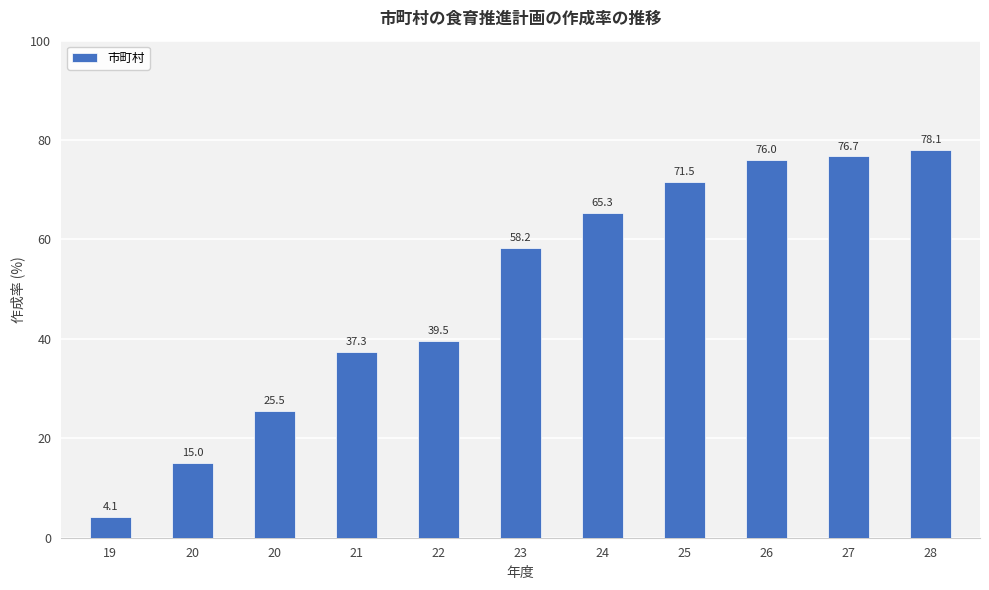

How many values exceed 58?

6